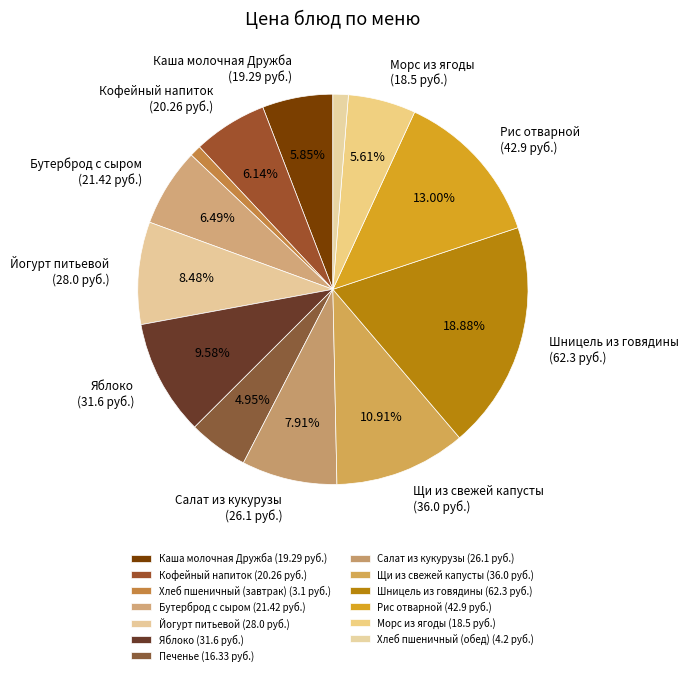

Between Рис отварной and Яблоко, which is larger?

Рис отварной